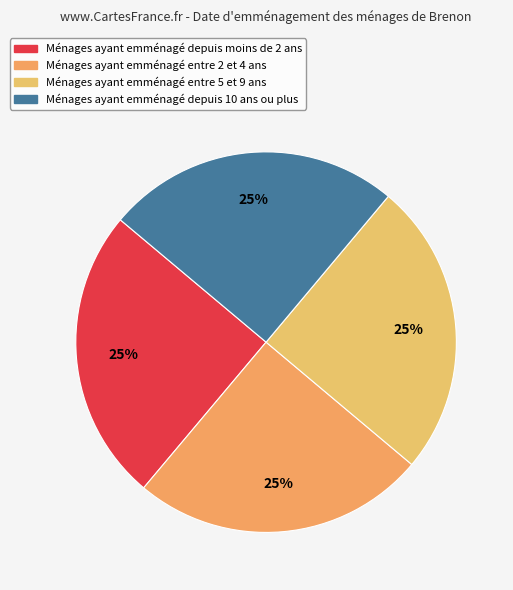

Does any single category account for the majority?

No